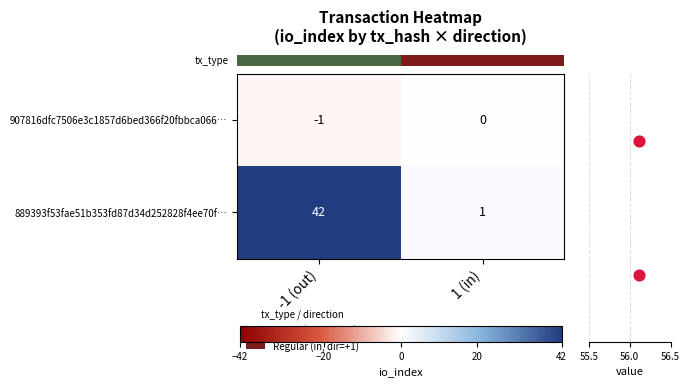

What is the difference between the highest and lowest values at -1 (out)?

43